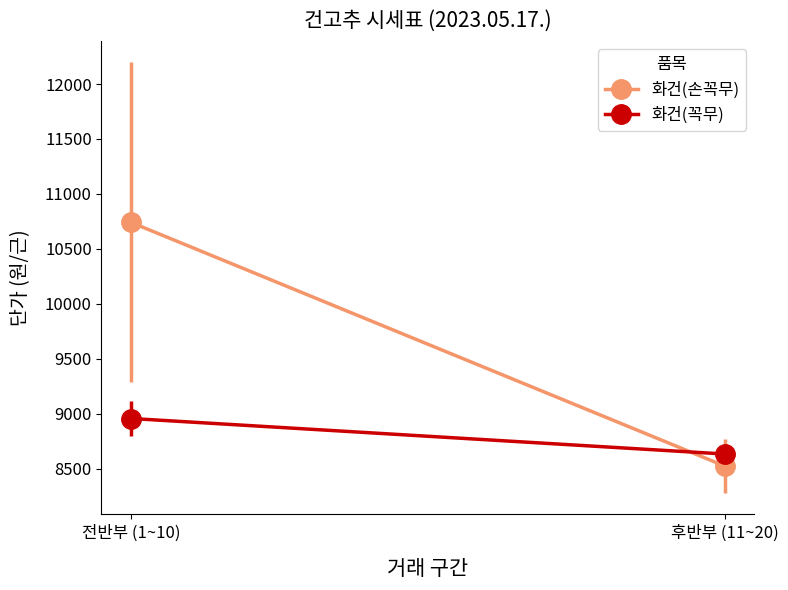

What is the sum of all 화건(손꼭무) values?

19267